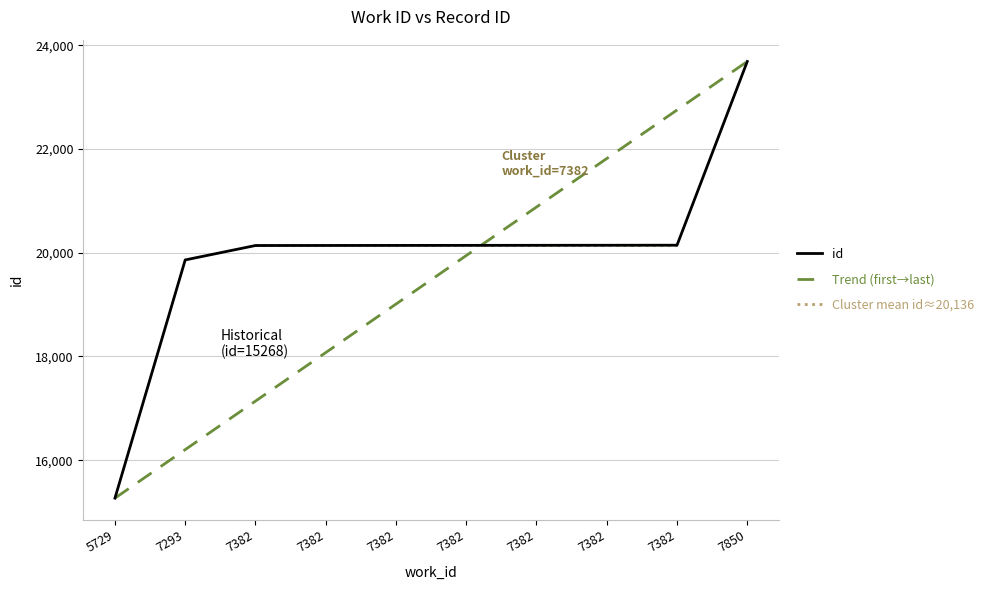

What is the greatest value displayed?

23689